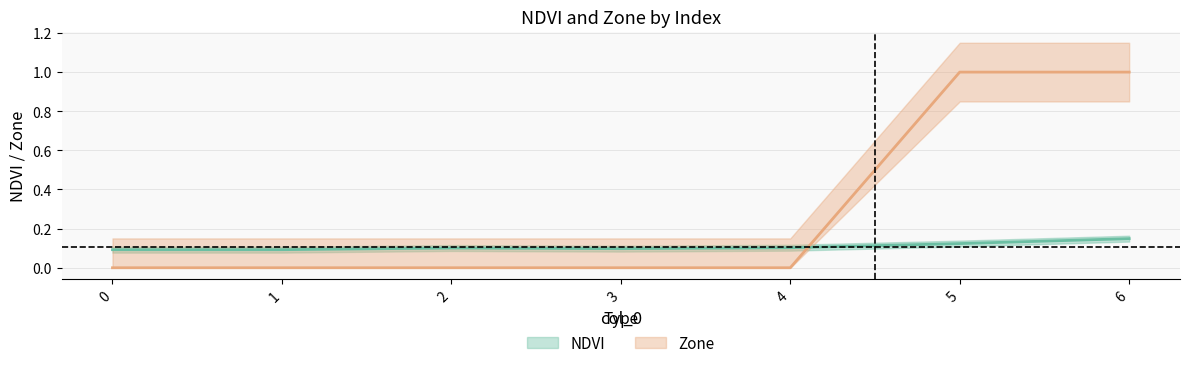

Which series has the largest total across all categories?

Zone